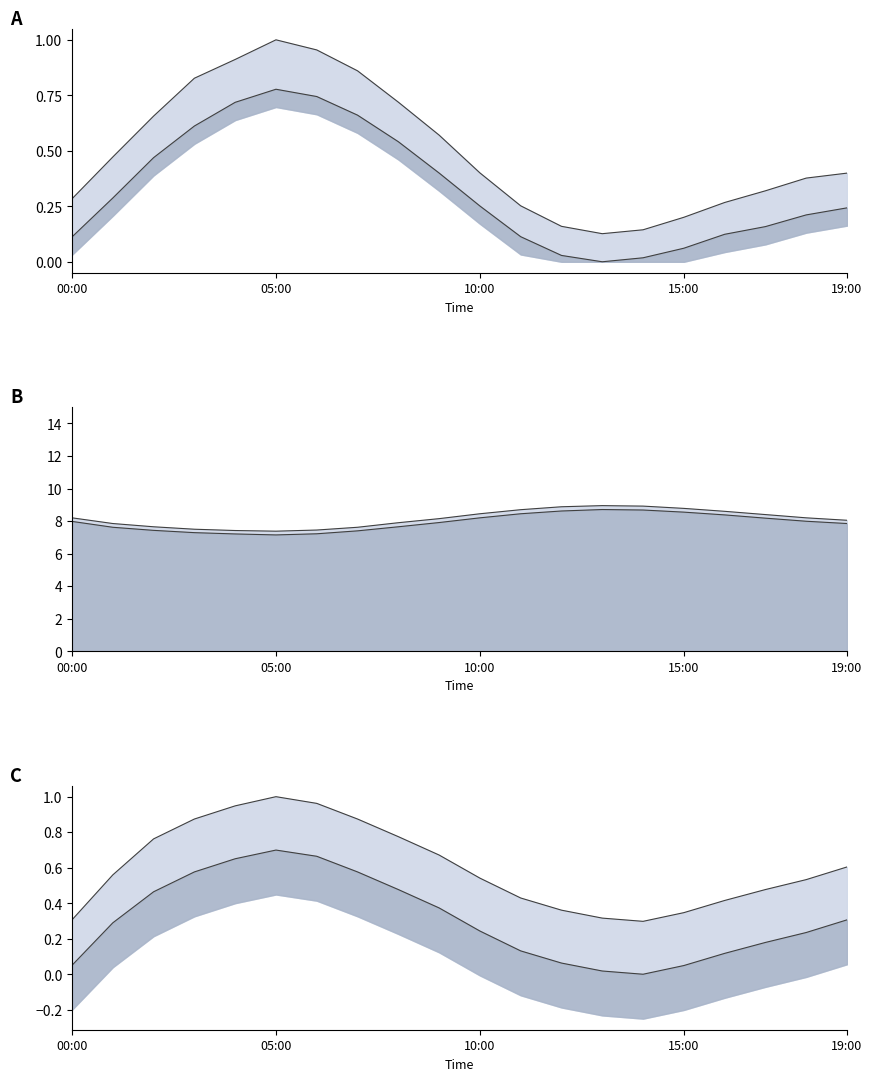

True or false: humidity_upper has more than 2 points higher than both neighbors.

False